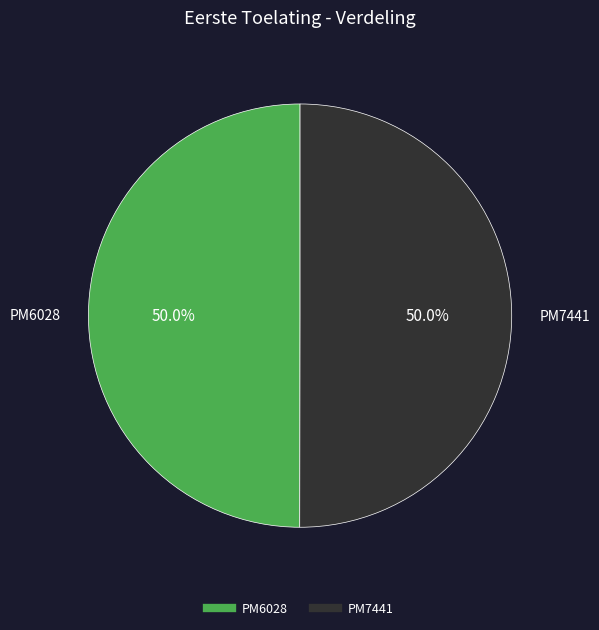

To the nearest percent, what is the combined percentage of PM7441 and PM6028?

100%